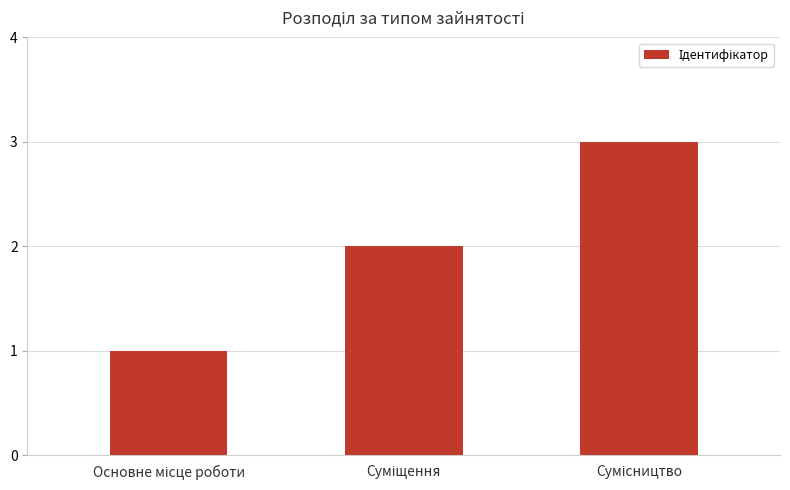

What is the sum of all values?

6